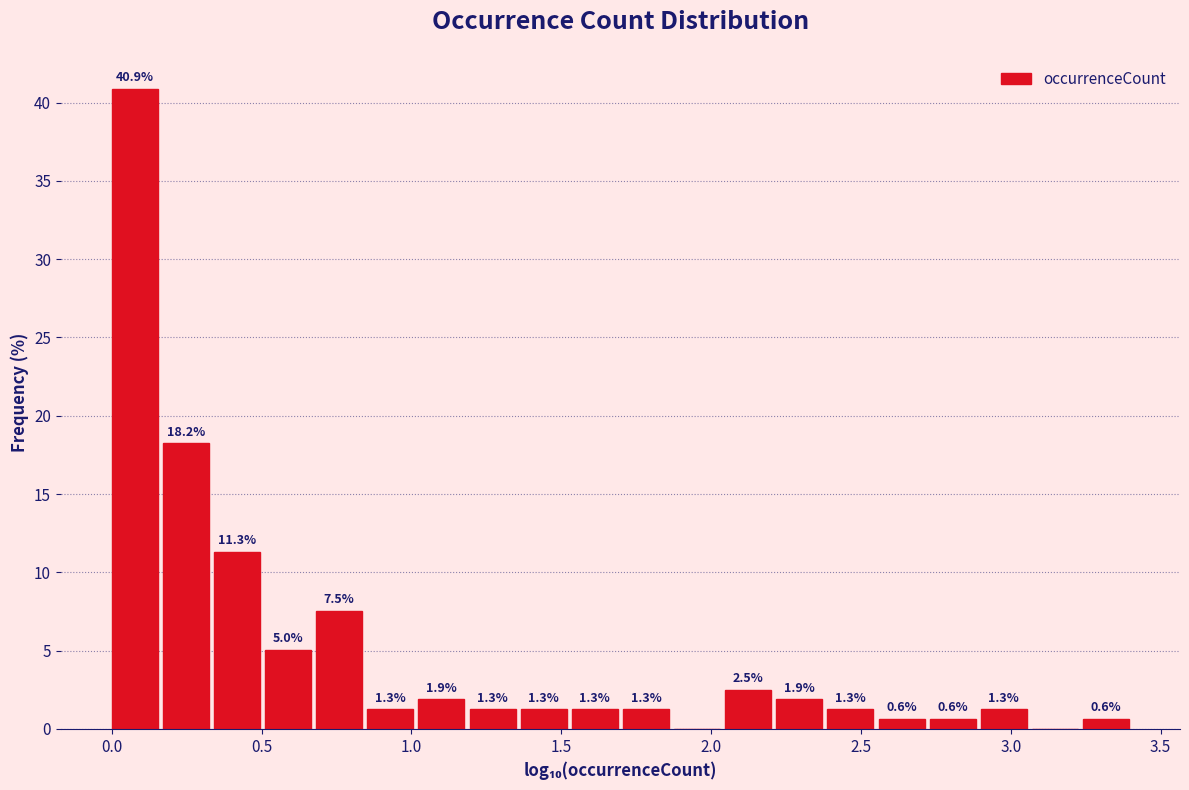

Around what value on the x-axis is the tallest bar? Give the approximate position of its centre, as read against the axis.

0.10